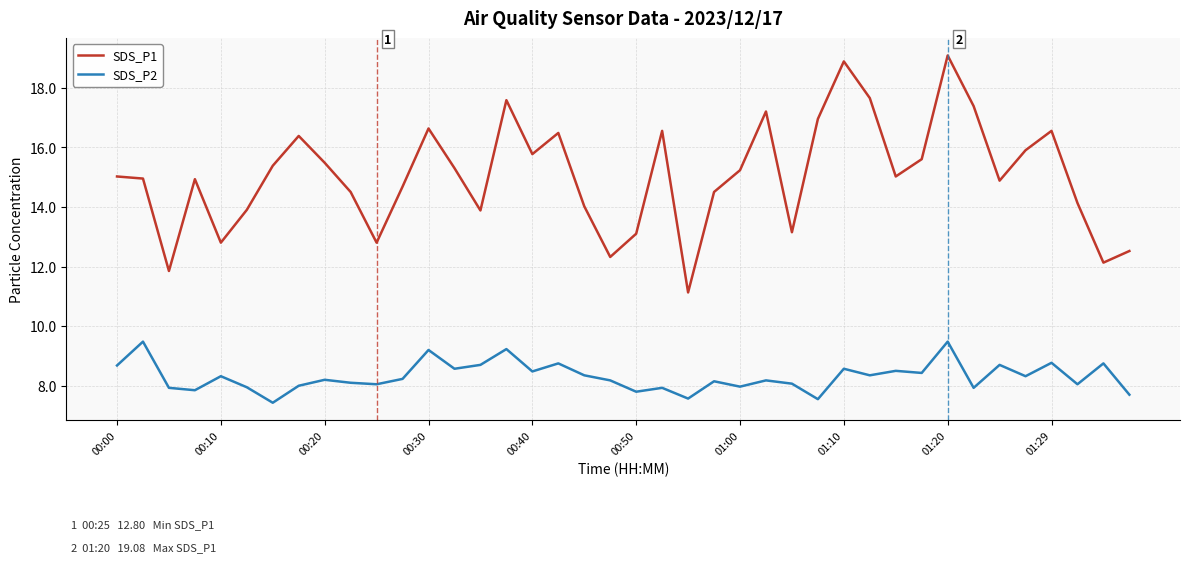

List the series in order of their peak value, highest first.

SDS_P1, SDS_P2